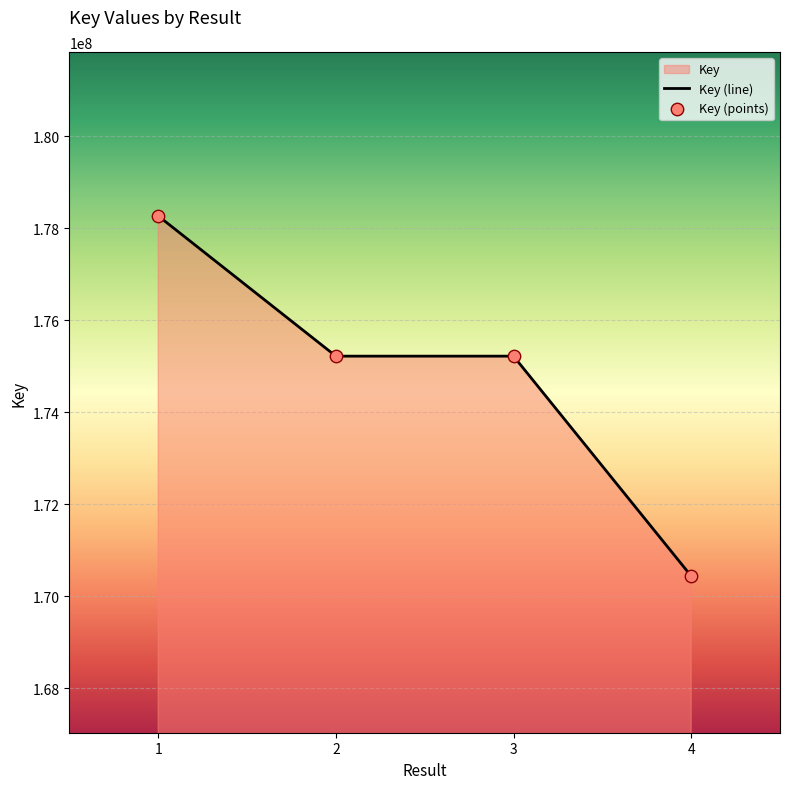

Which series has the widest spread of Y values?

Key (line)